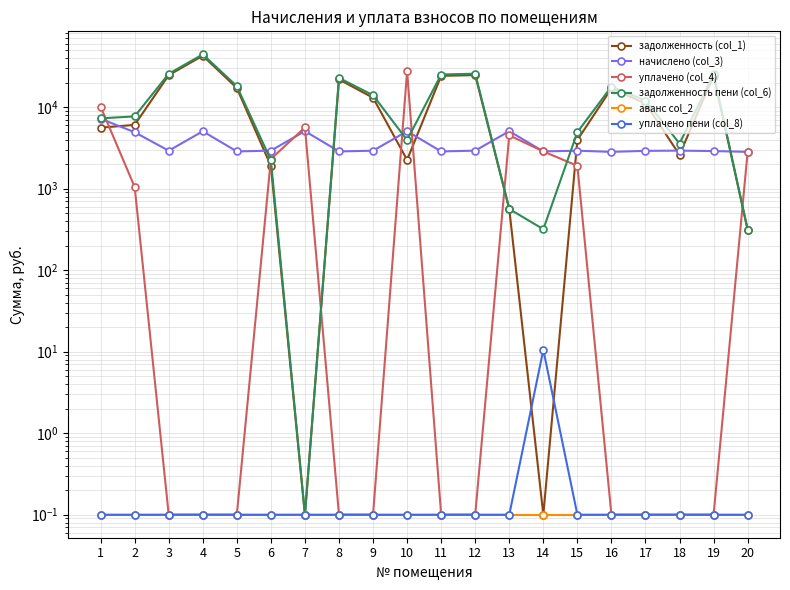

What value does the уплачено (col_4) series have at 16?

0.1